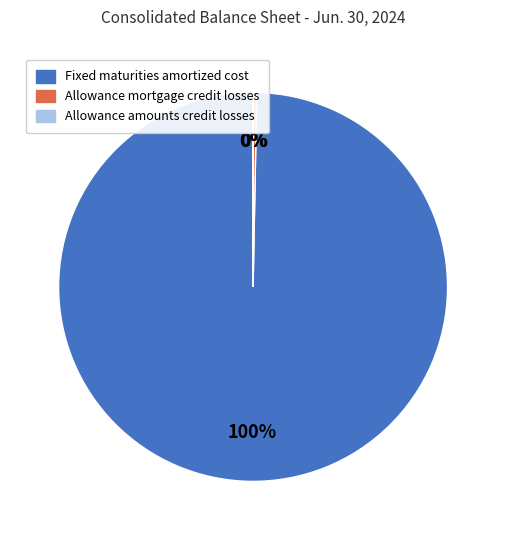

Is there a majority slice in this chart?

Yes